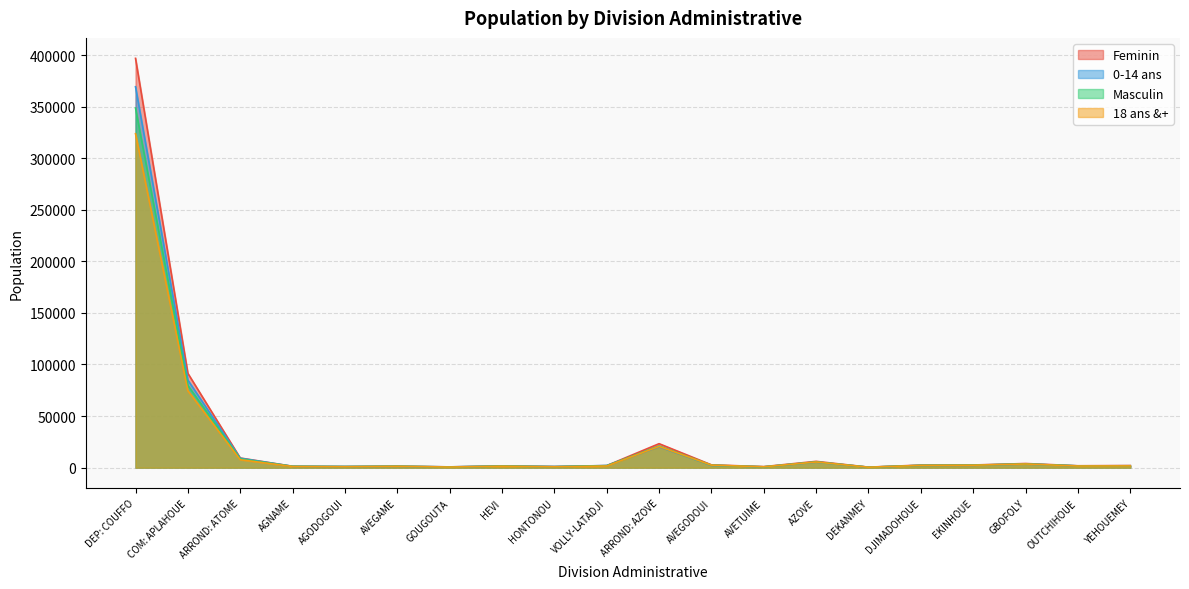

In Masculin, how many points are higher than both neighbors (excluding endpoints)?

5